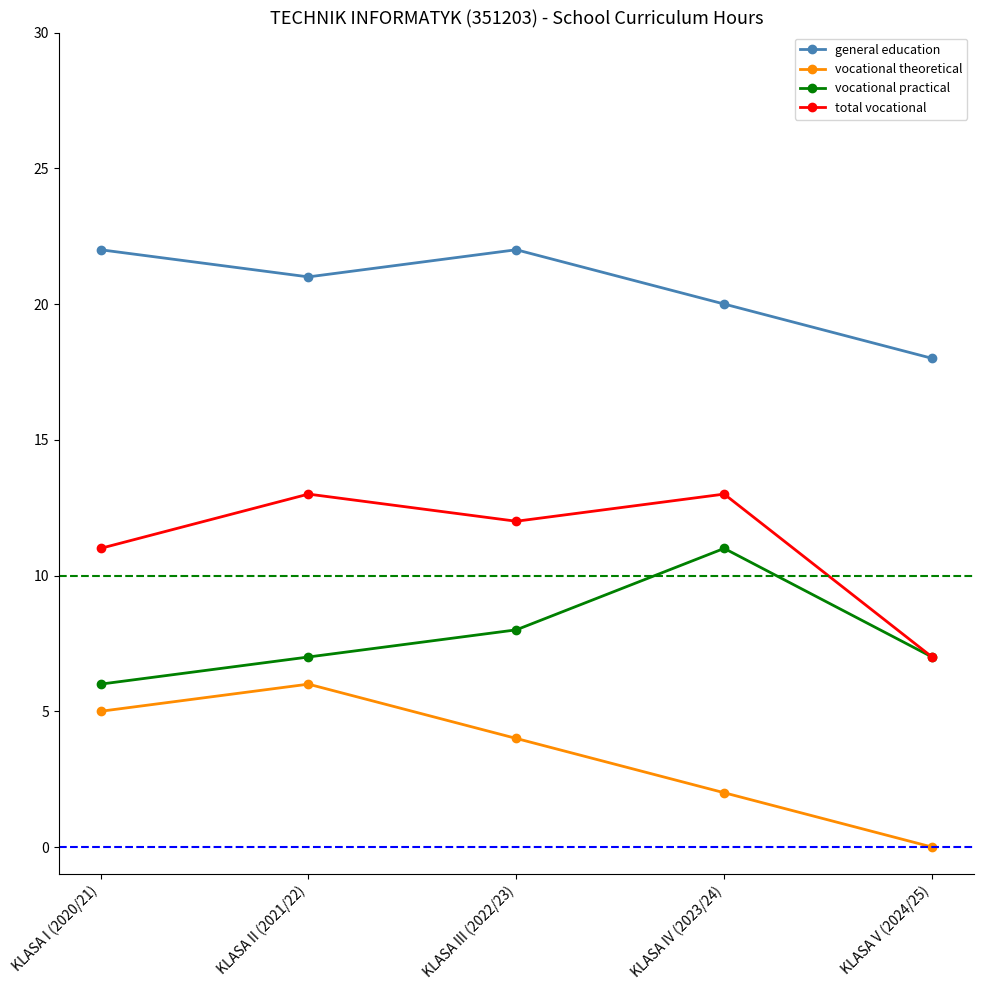

What is the difference between the second highest and minimum values in the general education series?

4